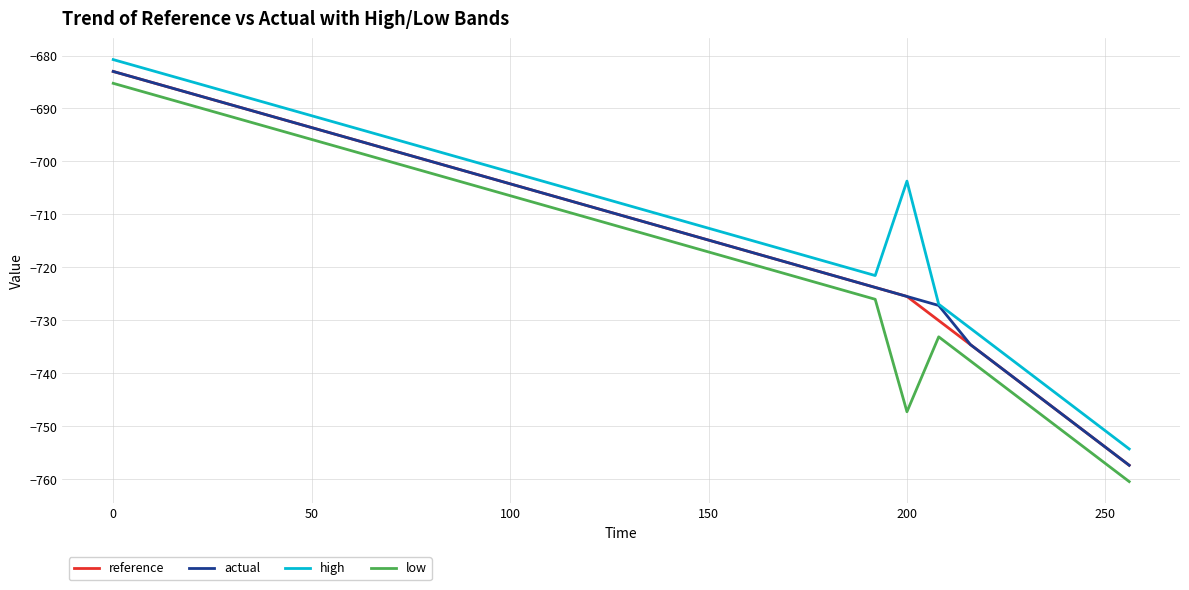

What is the maximum value shown in the chart?

-680.8